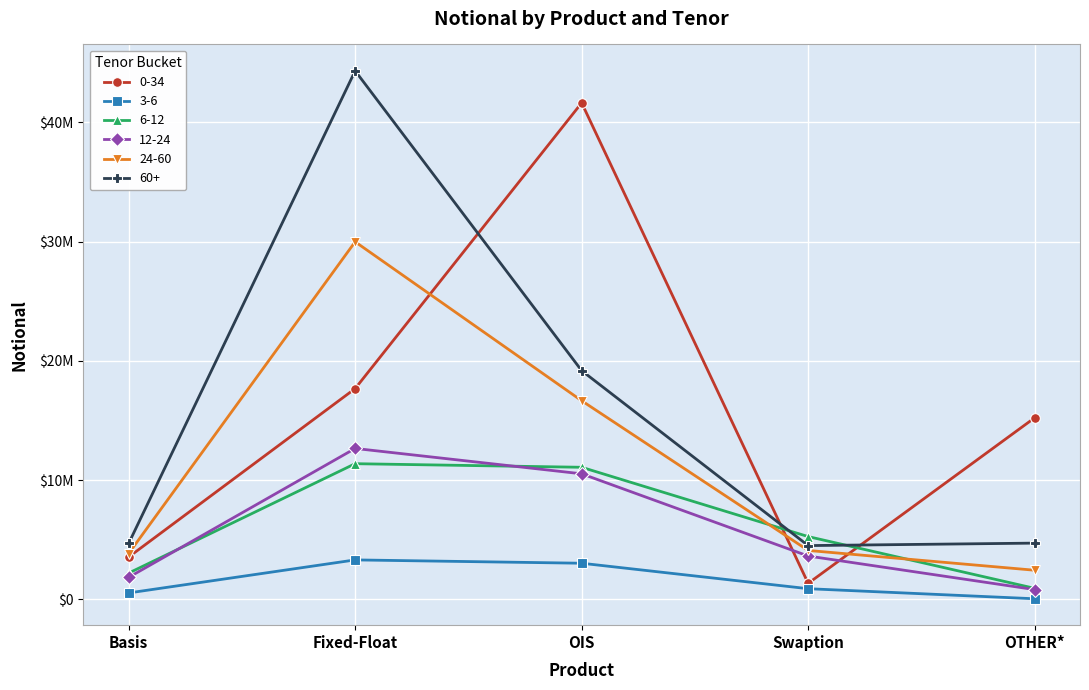

At how many categories does at least one series exceed 28635392?

2